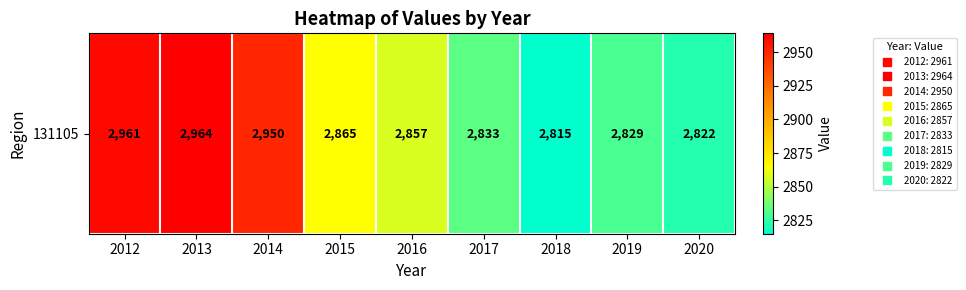

What is the difference between the maximum and minimum values?

149